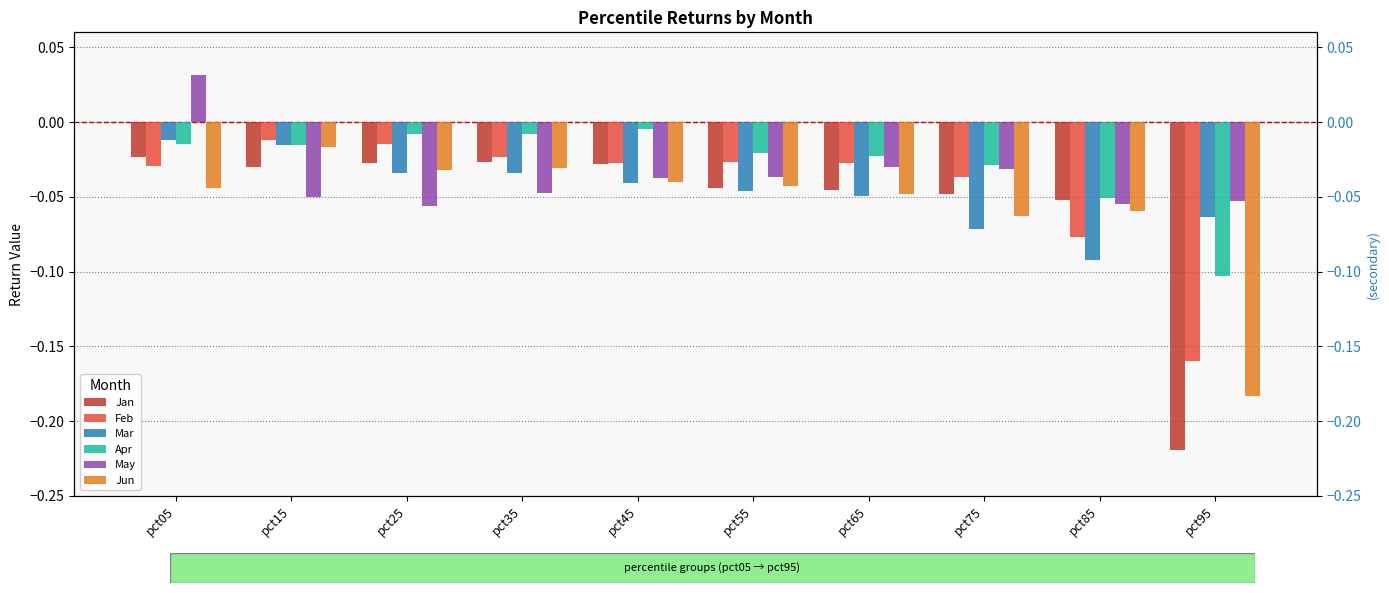

What is the sum of the May values at pct55 and pct85?

-0.1